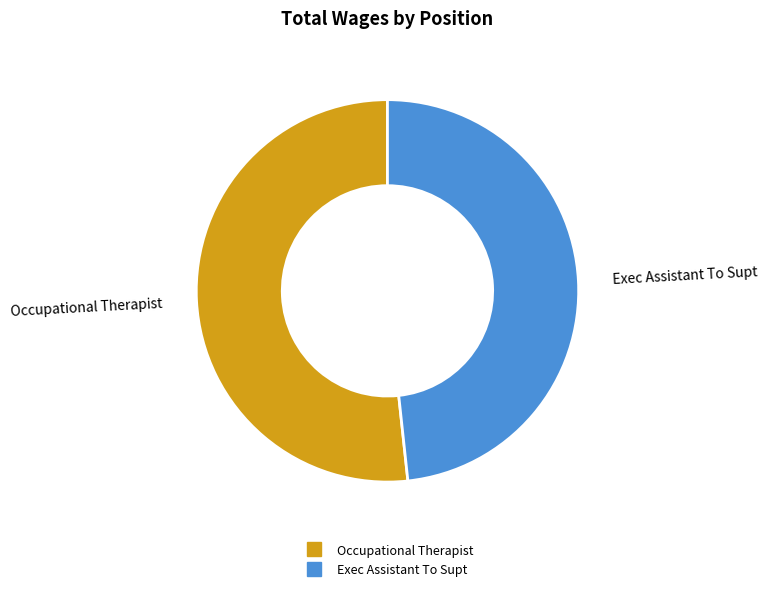

True or false: Exec Assistant To Supt accounts for 55% of the total.

False